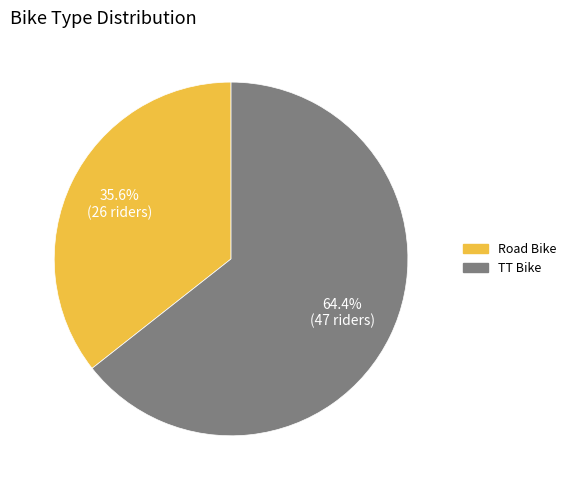

What is the largest slice in the pie chart?

TT Bike